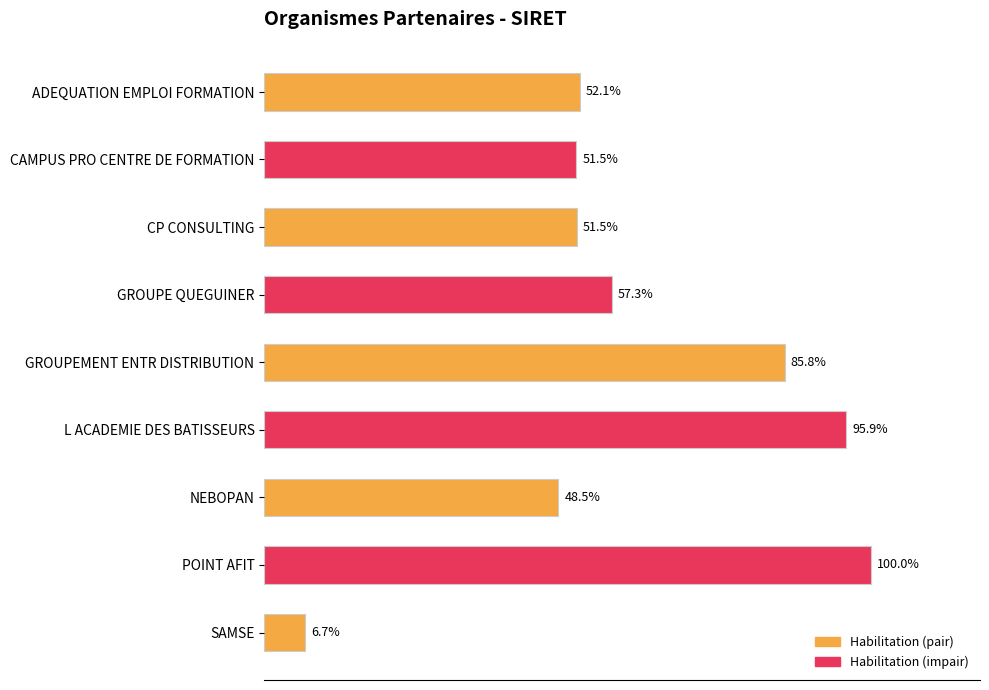

Does the chart contain stacked bars?

No